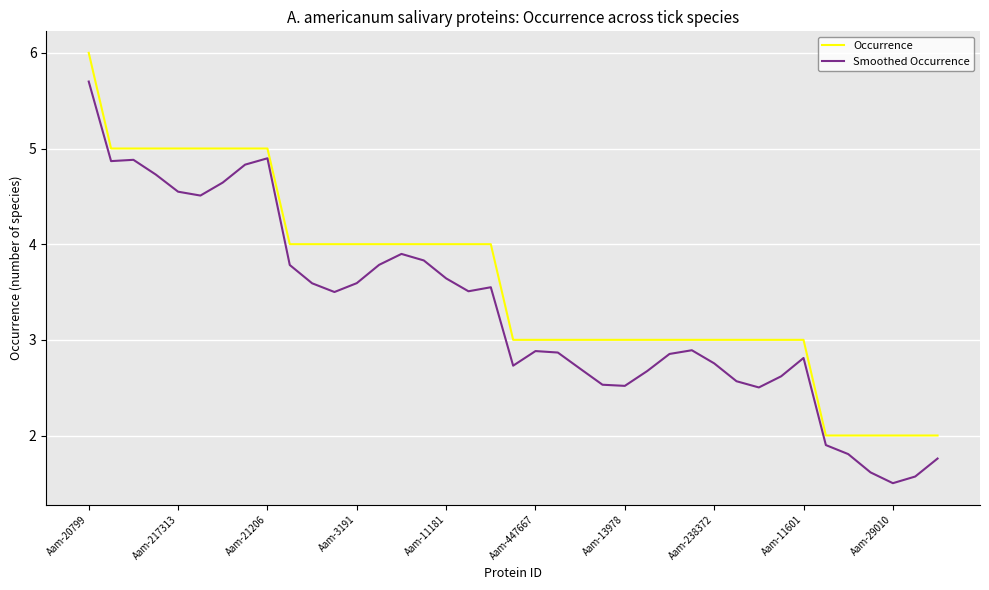

Which series has the largest total across all categories?

Occurrence